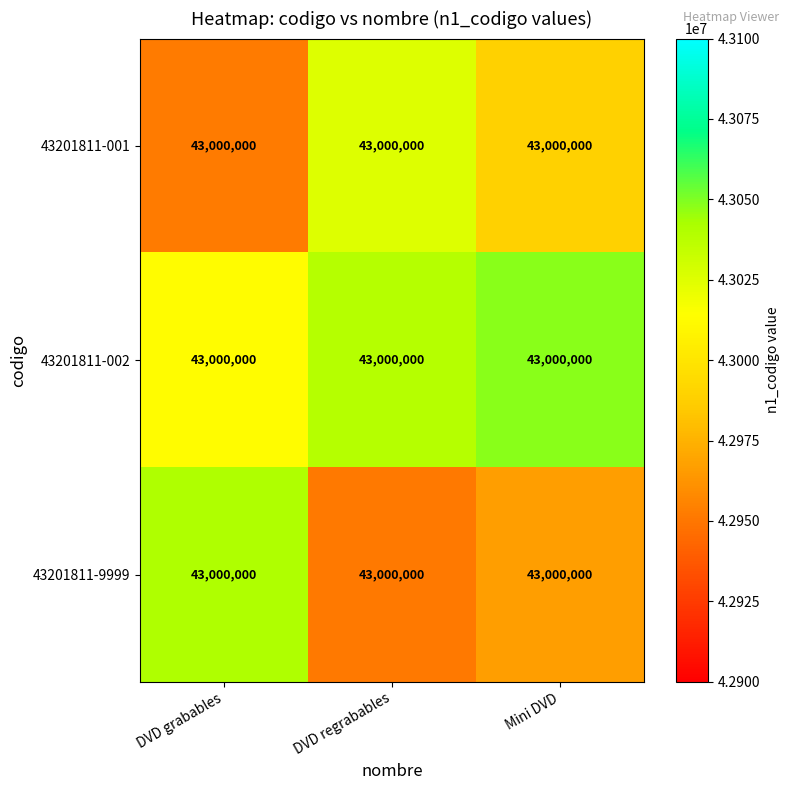

At how many categories does at least one series exceed 42995146?

3